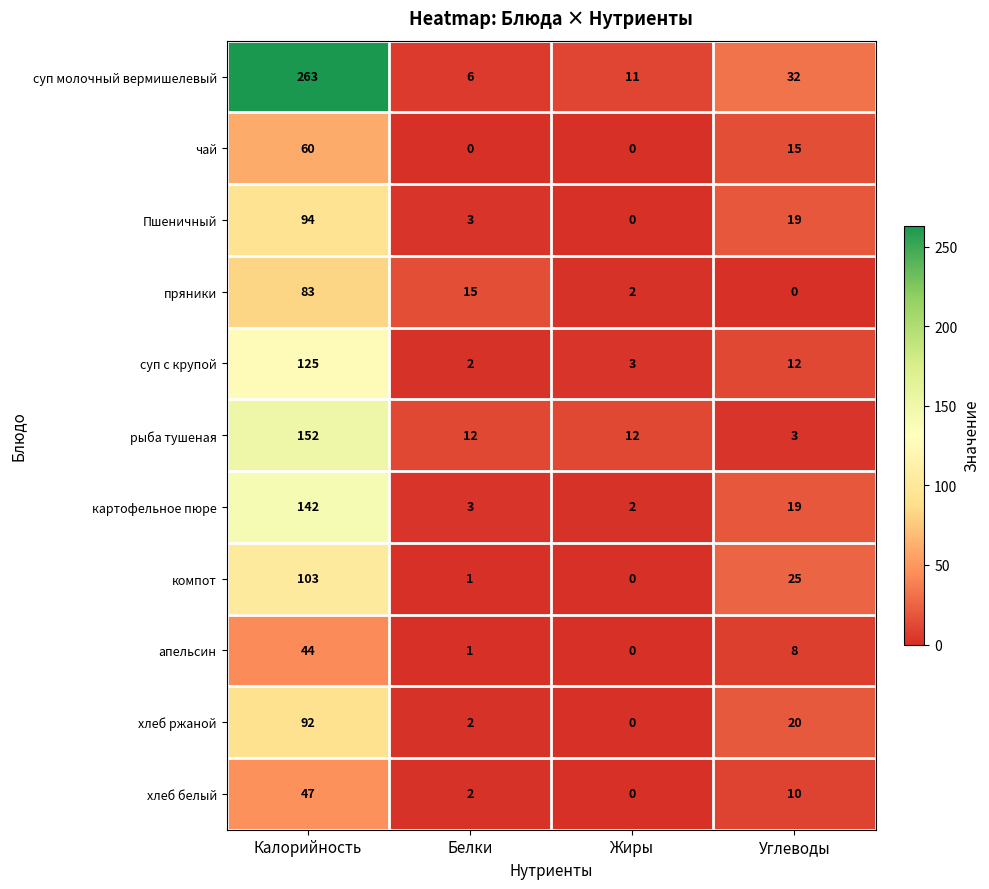

At which label is хлеб белый closest to 23?

Углеводы